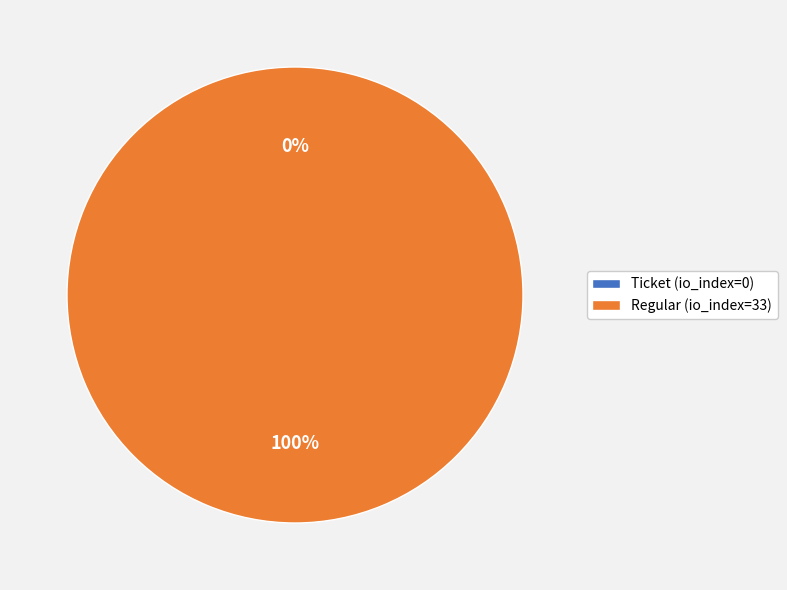

To the nearest percent, what is the average slice percentage?

50%